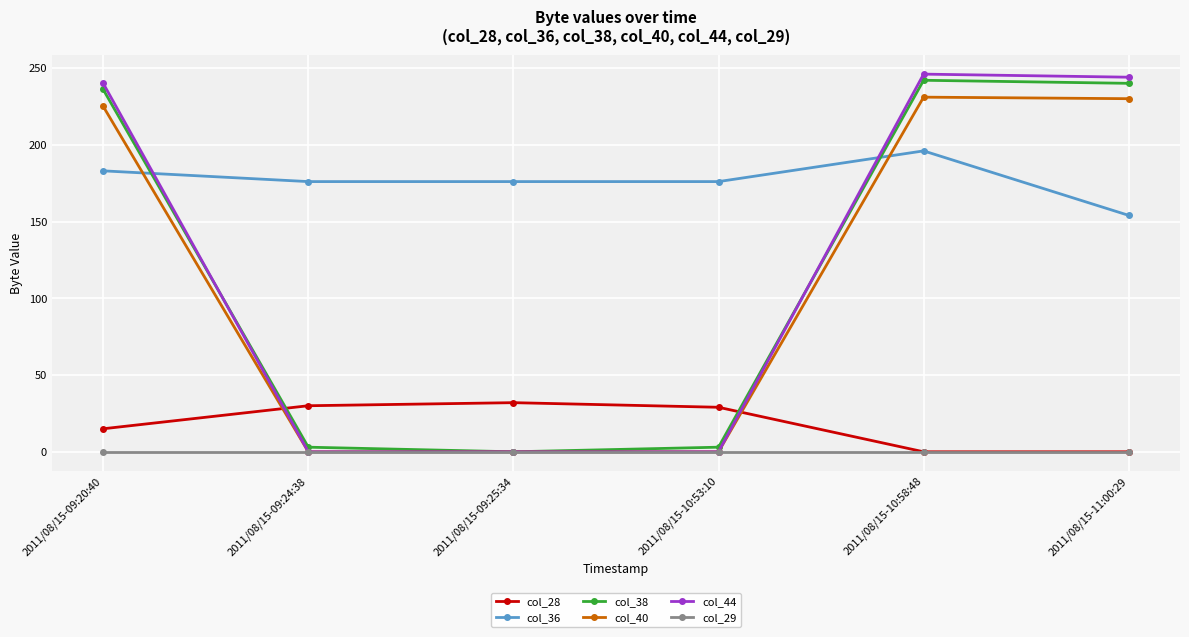

What are all the series names shown in the legend?

col_28, col_36, col_38, col_40, col_44, col_29